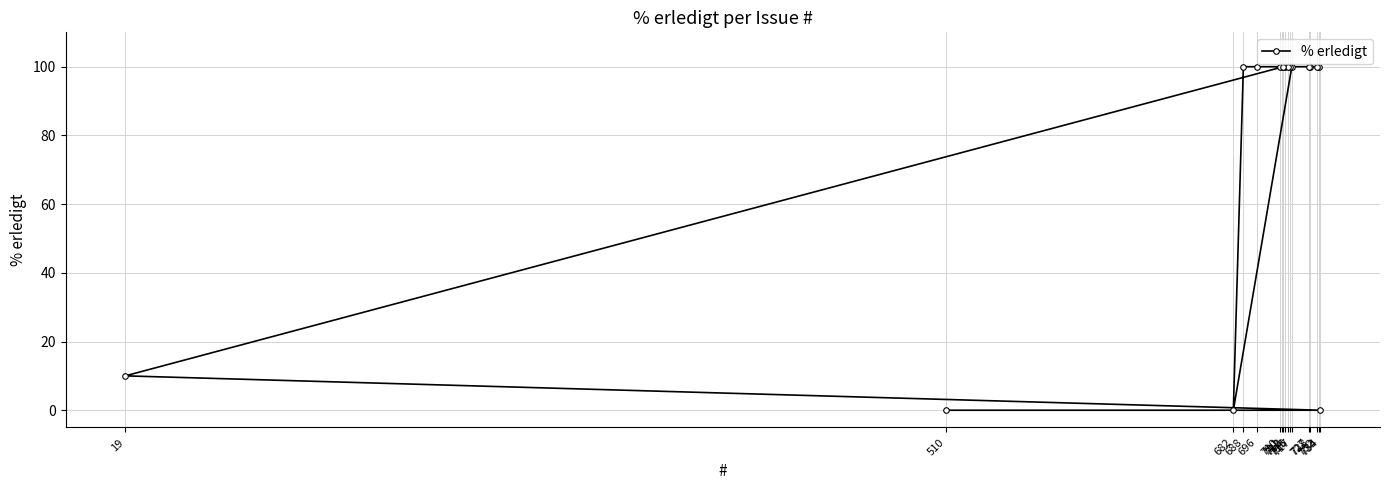

Reading left to right, extract all data points from this chart.

19=10	510=0	682=0	688=100	696=100	710=100	711=100	712=100	713=100	715=100	716=100	717=100	727=100	728=100	732=100	733=100	734=0